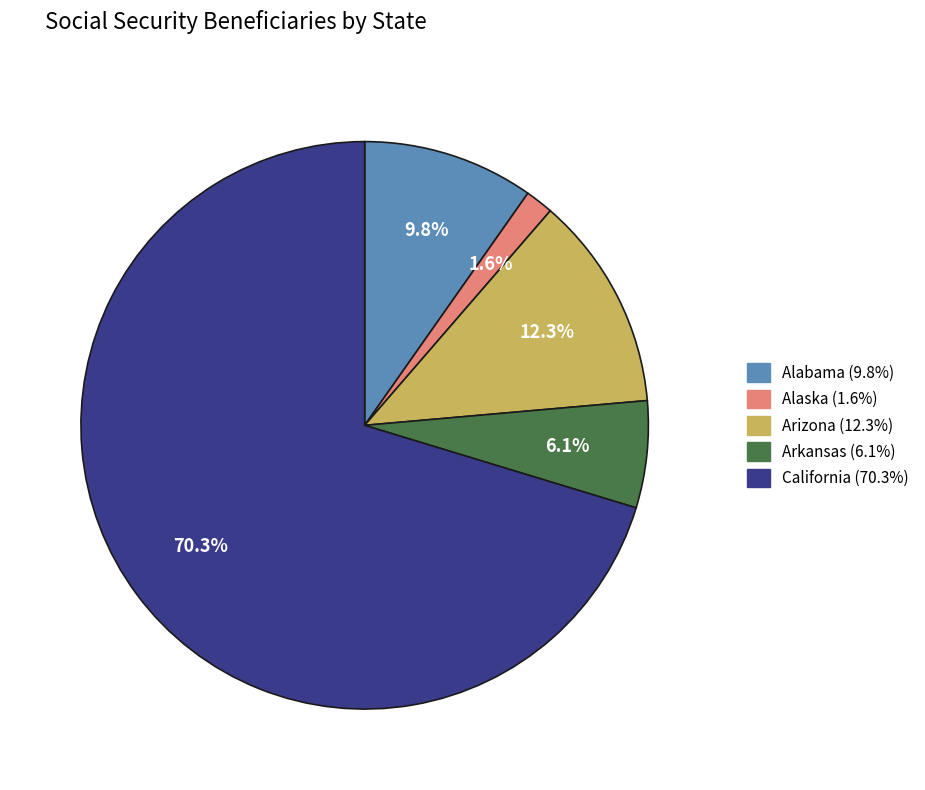

Is there a majority slice in this chart?

Yes